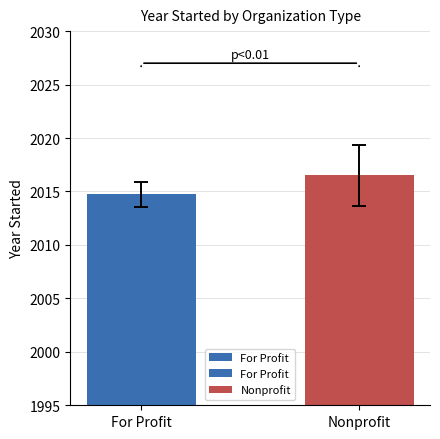

Which category has the lowest value across all series?

For Profit